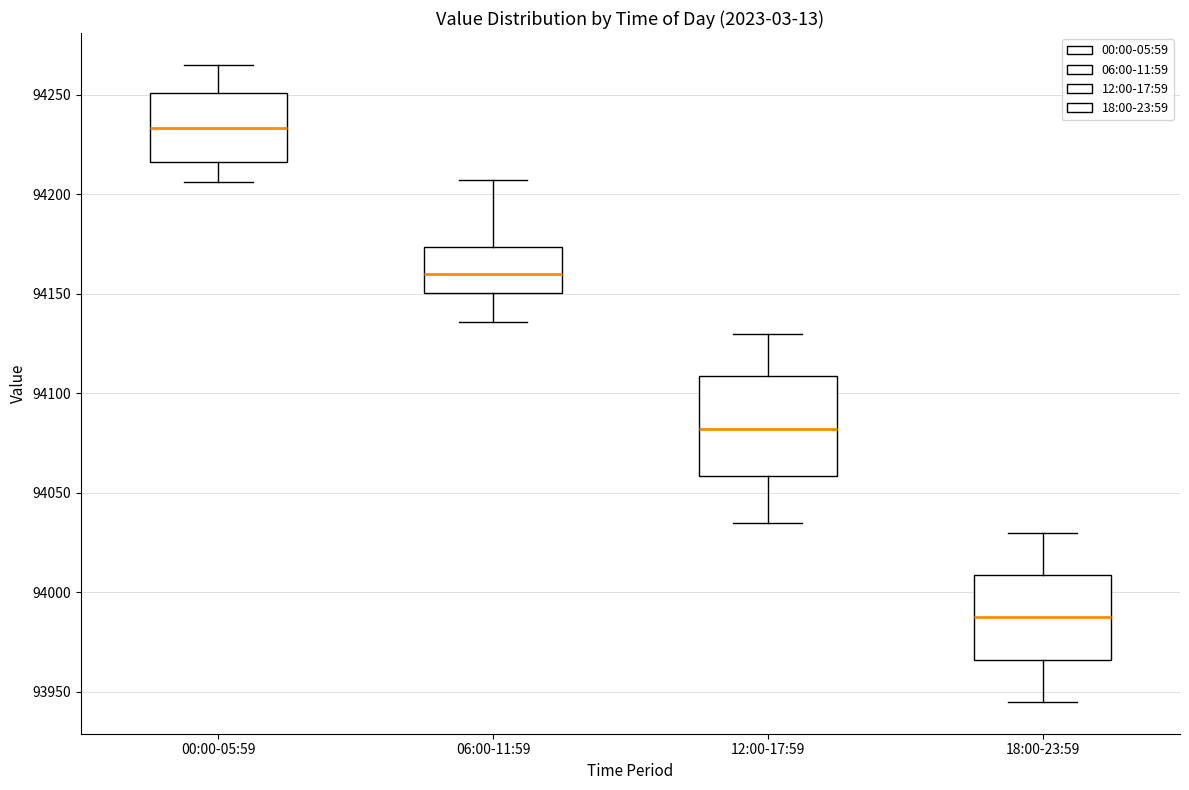

Comparing the boxes themselves (not the whiskers), which one is the tallest?

12:00-17:59